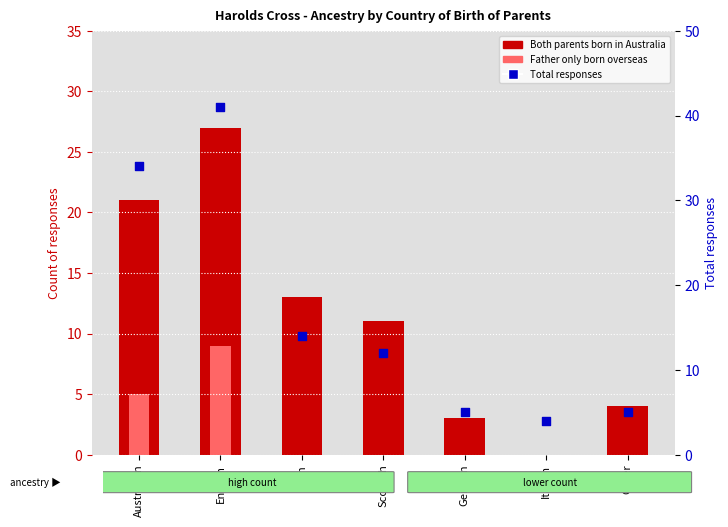

Which series reaches the minimum Y coordinate?

Both parents born in Australia